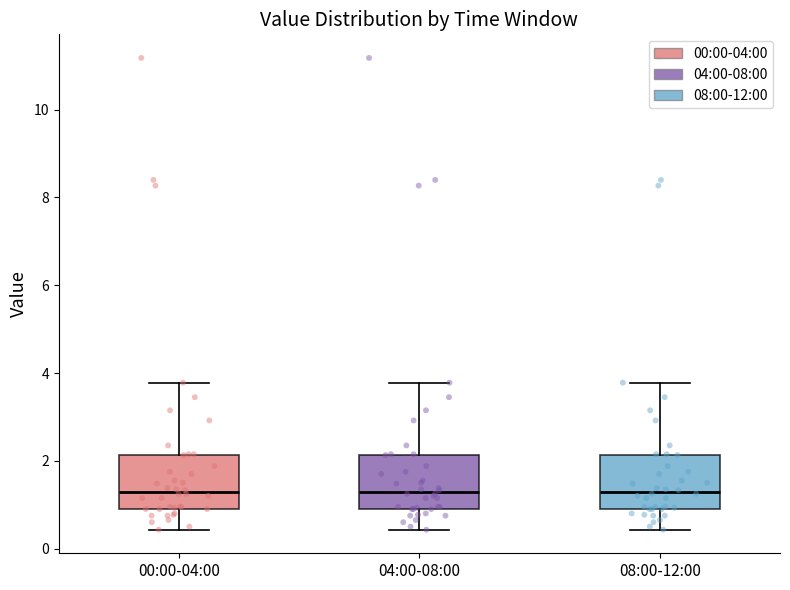

Reading left to right, transcribe this box plot: for each box, give where its median line is, the range the box spans, and where its two whiskers end, as read against the y-axis. The values are not printed on the chart, so give them approximately, as read against the axis.

00:00-04:00: median 1.2, box 1.0 to 2.2, whiskers 0.4 to 3.8
04:00-08:00: median 1.2, box 1.0 to 2.2, whiskers 0.4 to 3.8
08:00-12:00: median 1.2, box 1.0 to 2.2, whiskers 0.4 to 3.8